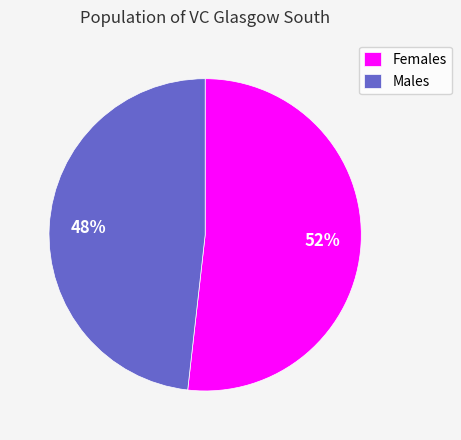

Approximately how many times larger is the value at Males compared to Females?

0.9